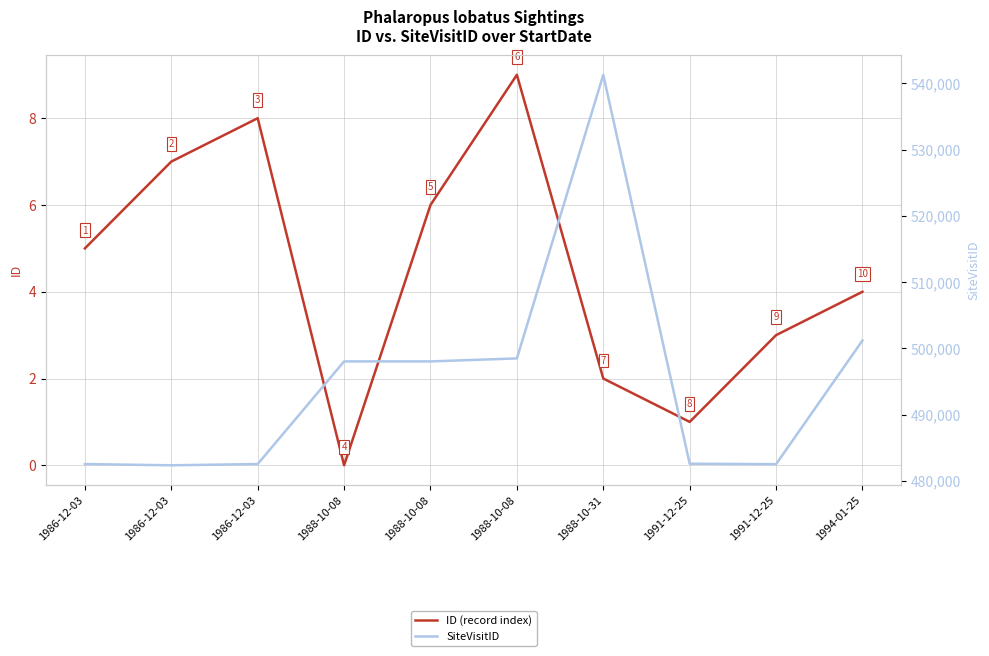

In SiteVisitID, how many points are lower than both neighbors (excluding endpoints)?

3